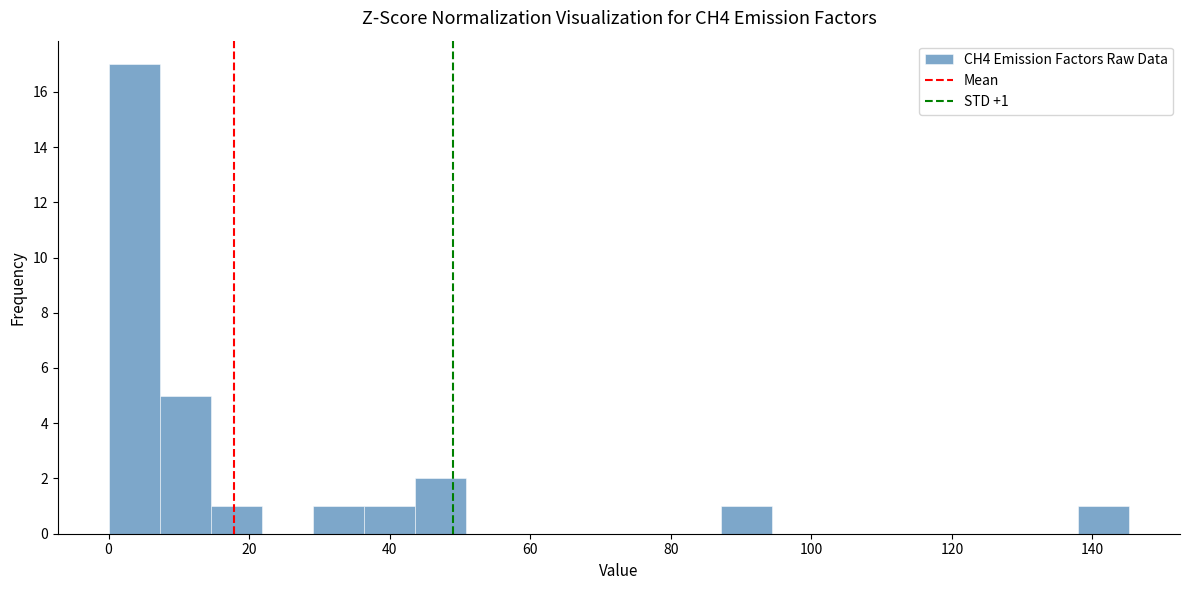

Around what value on the x-axis is the tallest bar? Give the approximate position of its centre, as read against the axis.

4